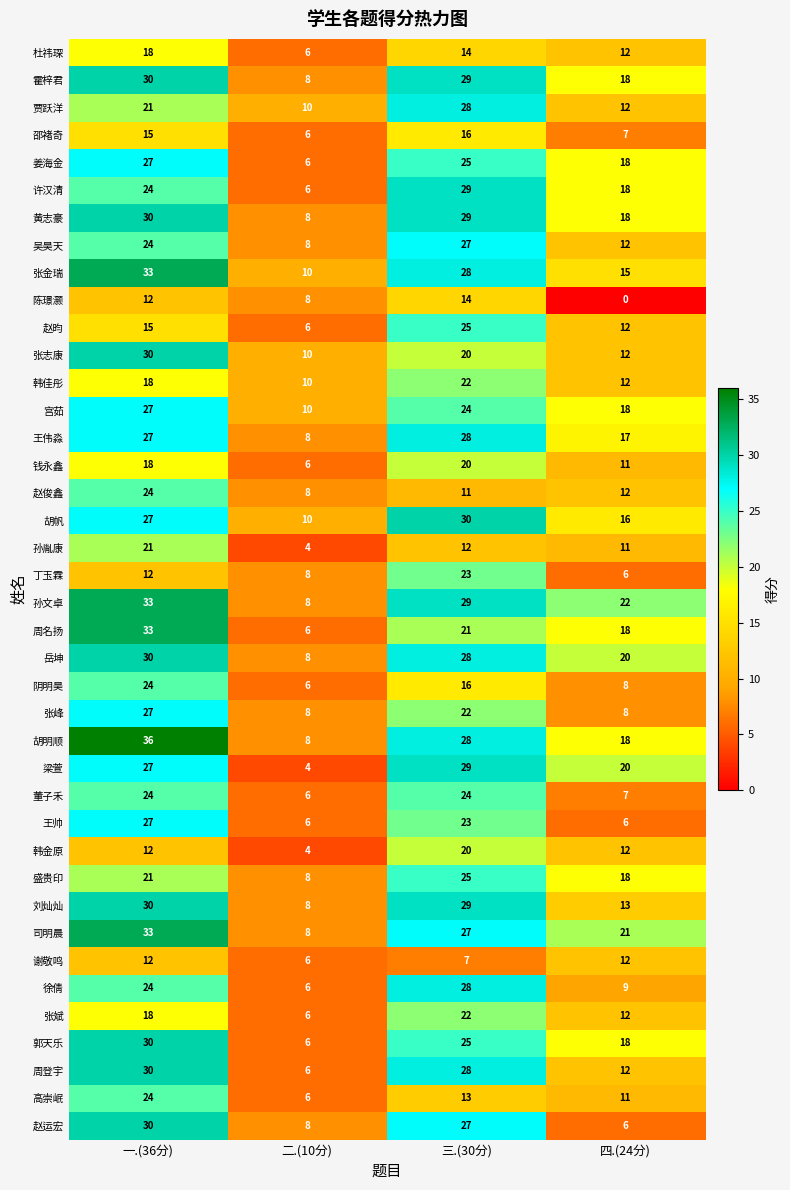

At which category does the chart reach its peak across all series?

一.(36分)